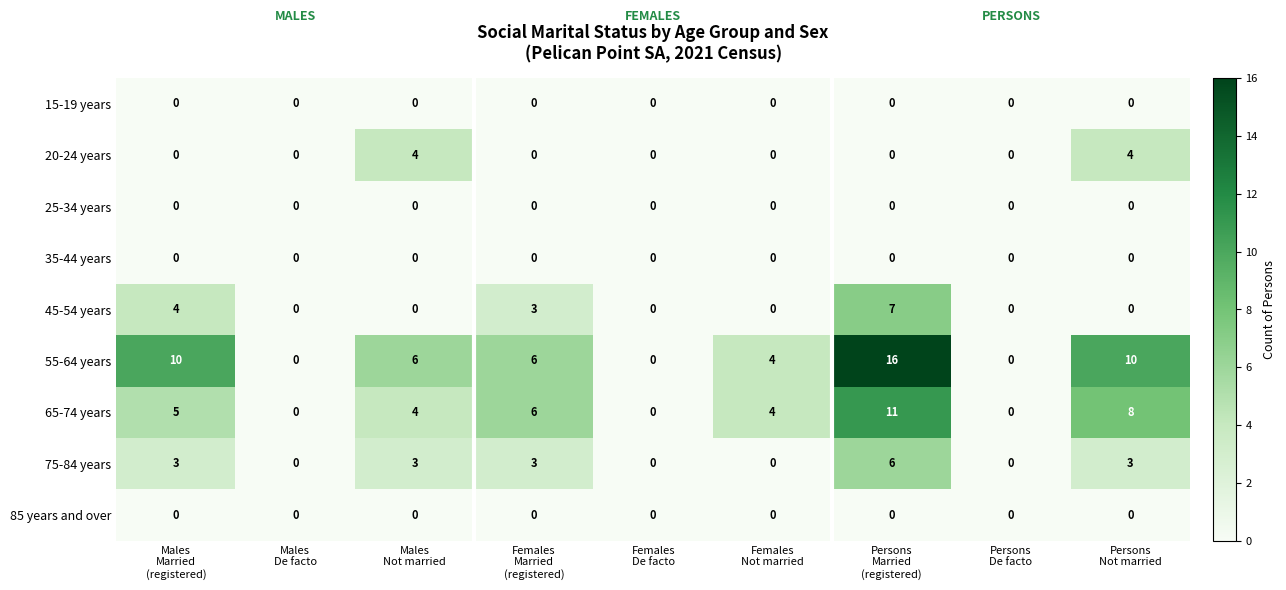

What is the average value of the 55-64 years series?

6